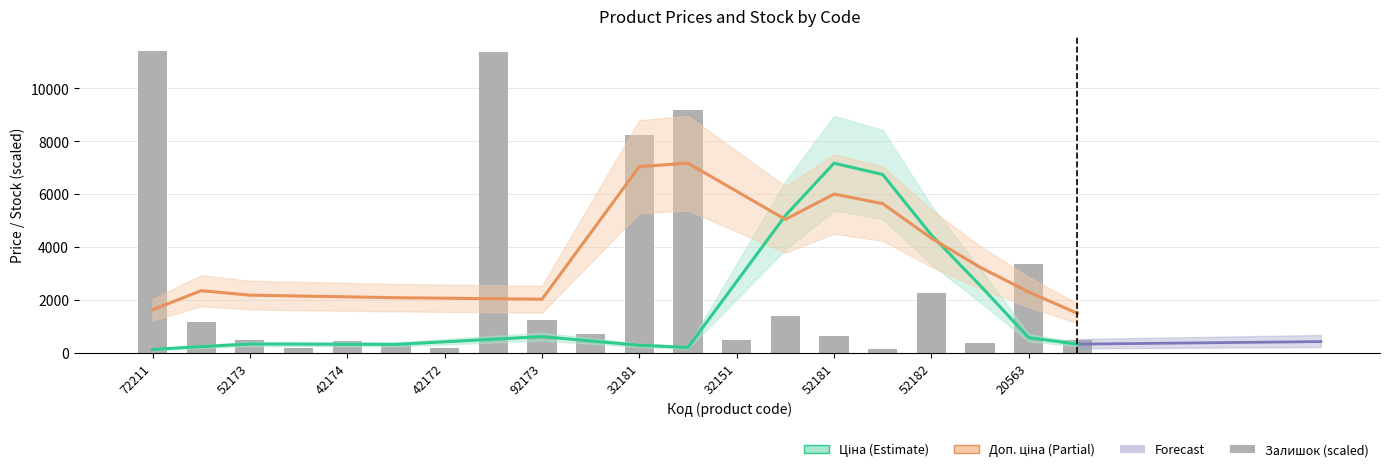

At which label does Залишок (scaled) reach its peak?

72211